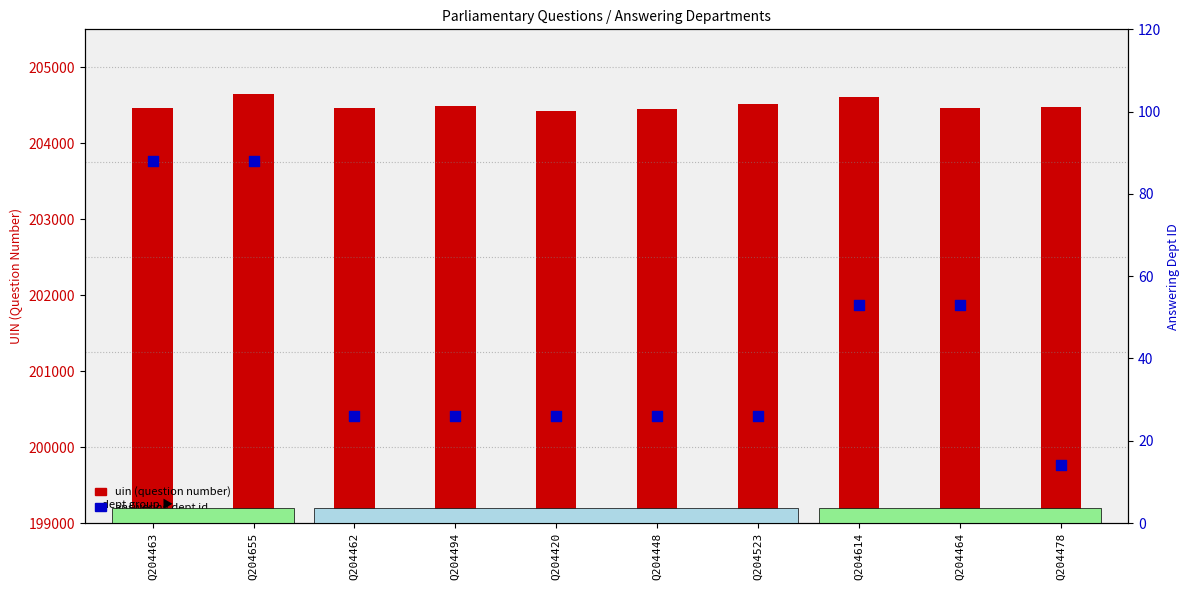

At which category is the sum across all series the highest?

Q204655